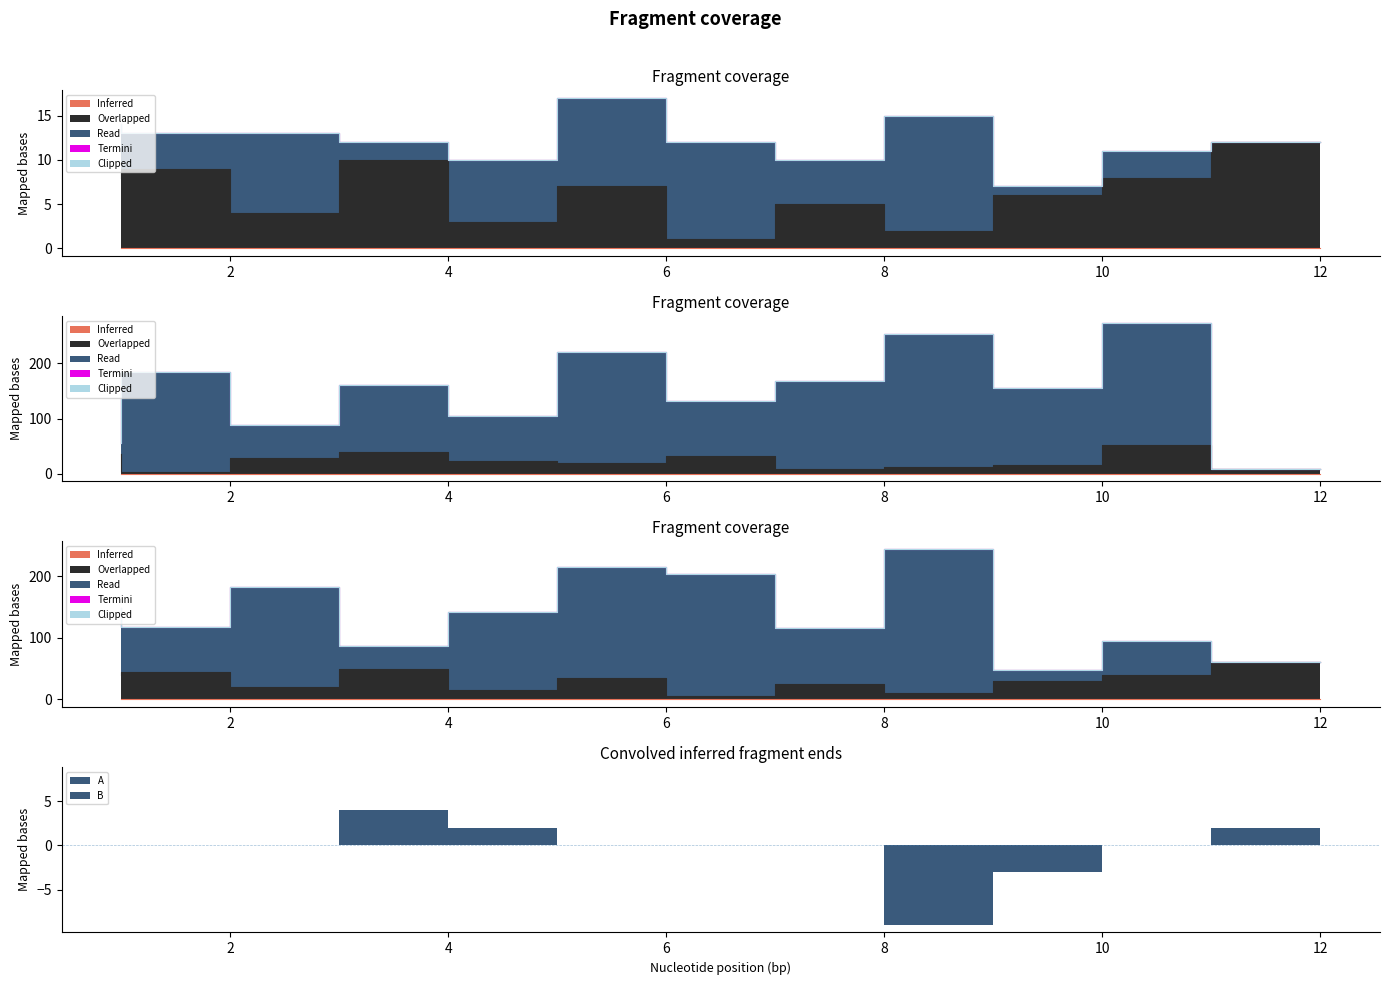

How many interior local peaks does the B series have?

4